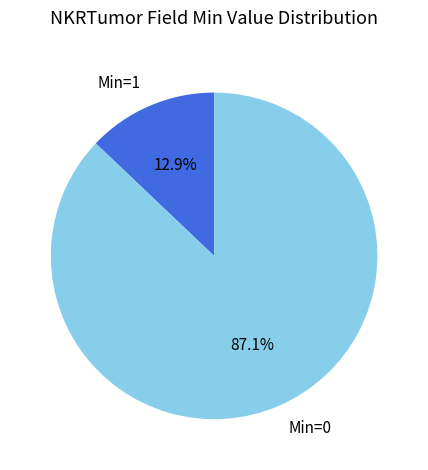

What percentage is NOT represented by Min=1?

87.1%